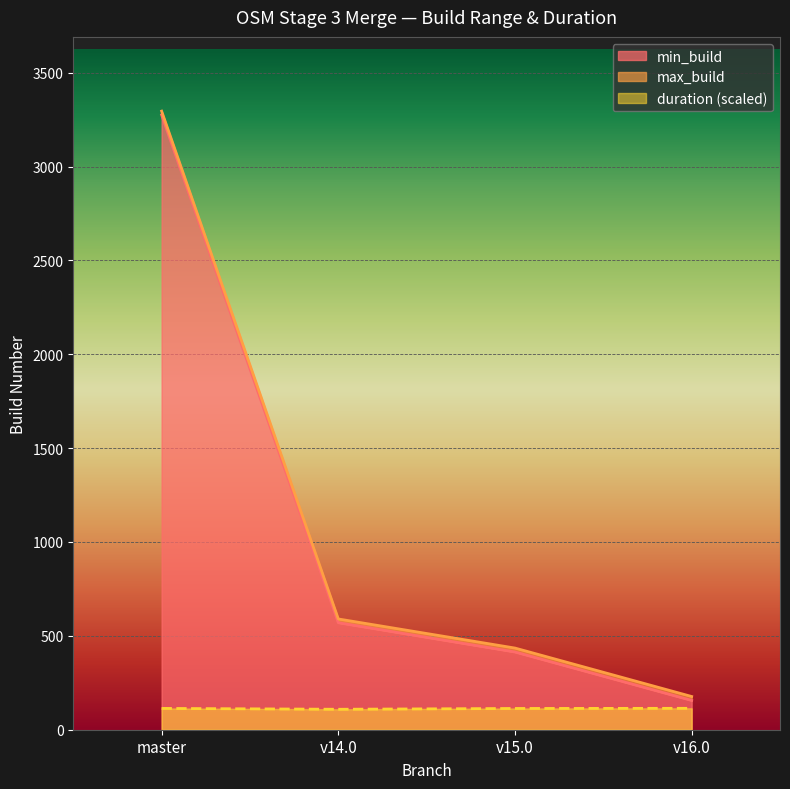

Between master and v14.0, which series saw the biggest shift?

min_build